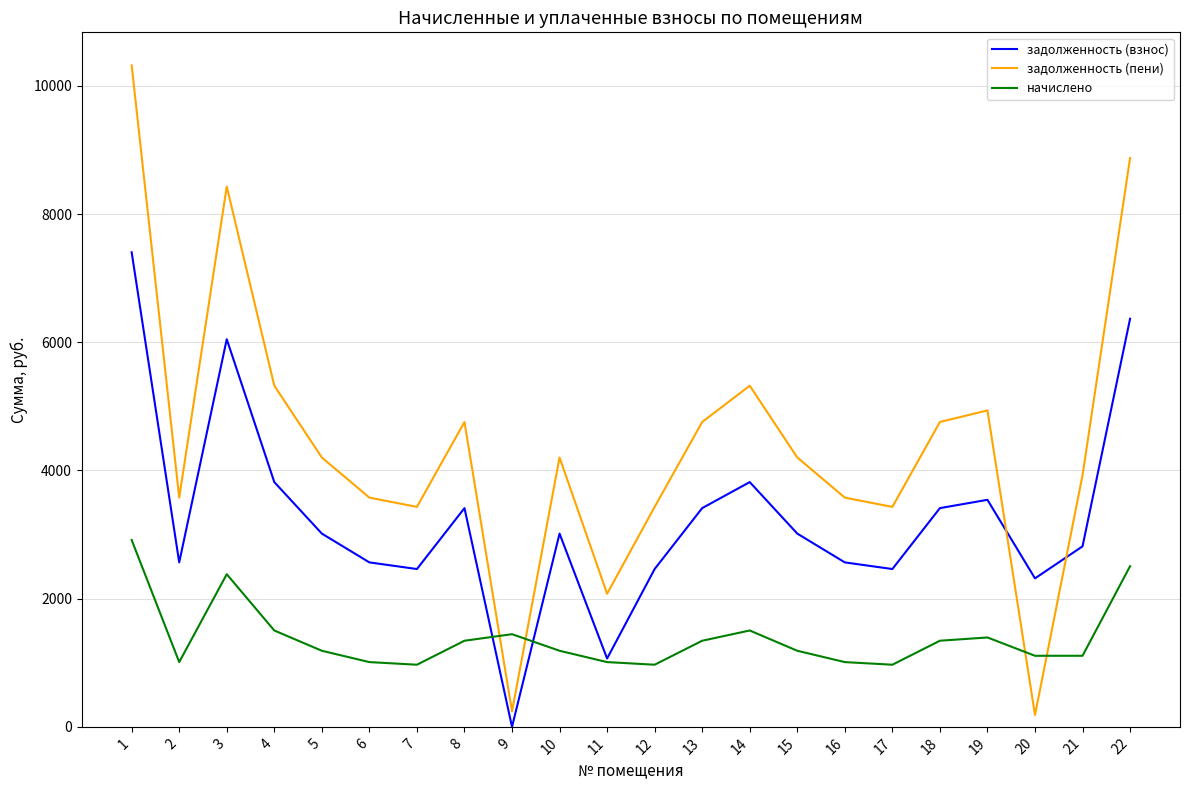

True or false: начислено and задолженность (взнос) cross at least once.

True